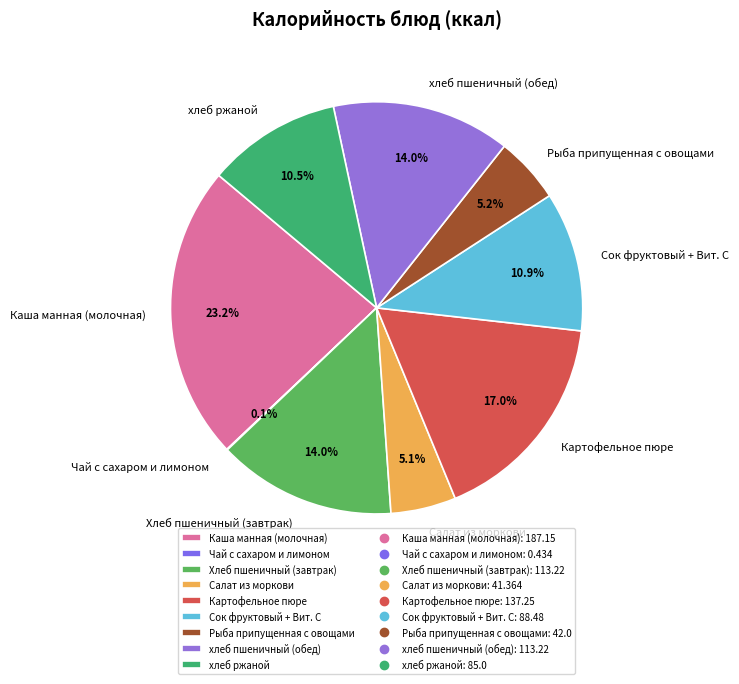

Is there any slice that represents more than half of the pie?

No